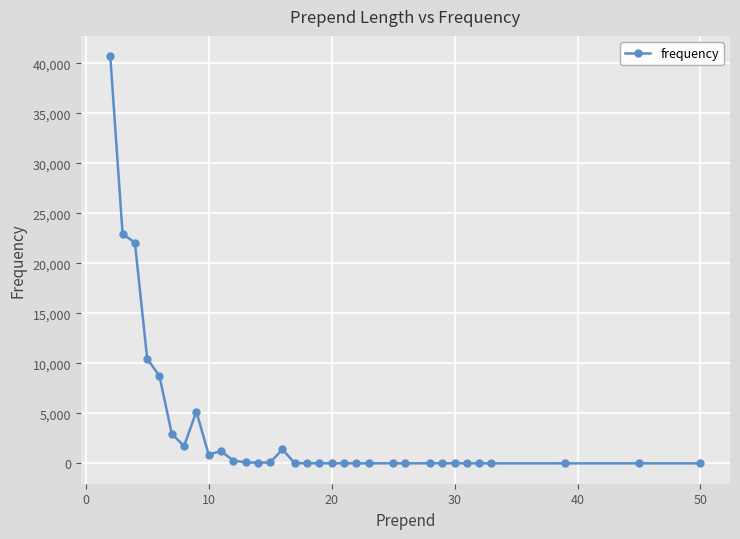

What is the difference between the maximum and minimum values?

40715